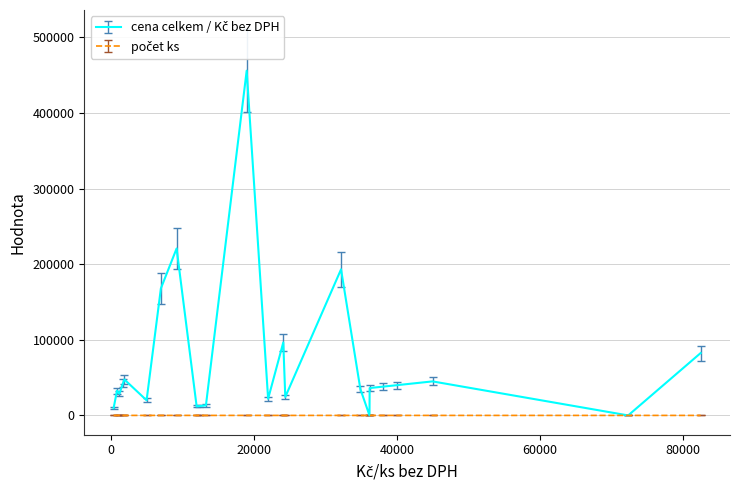

Does the chart display data point markers on the line(s)?

No